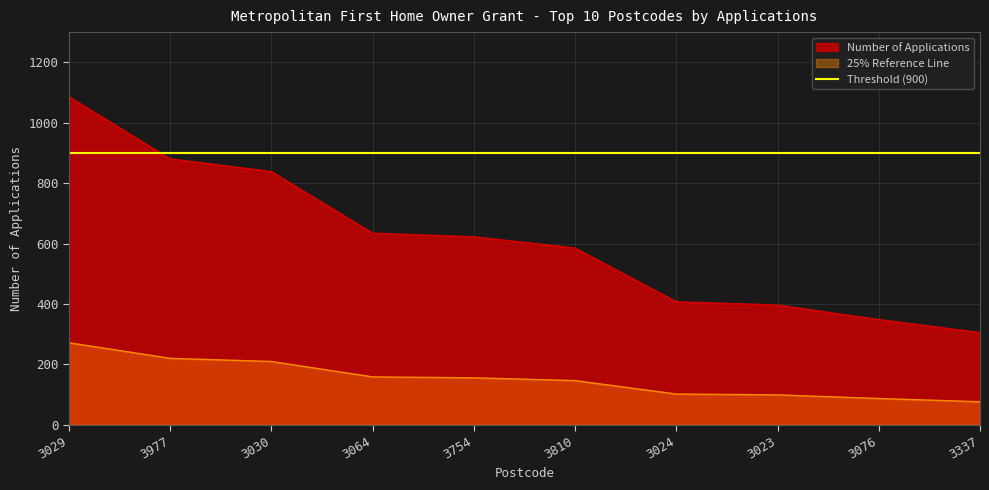

The value at 3029 is 288. True or false?

False